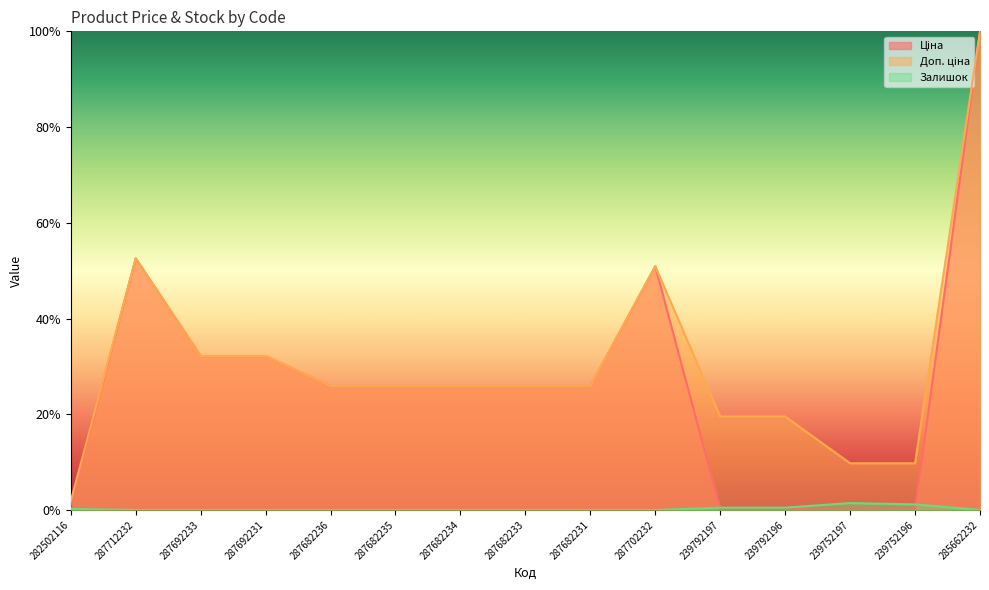

How many lines are shown in the chart?

3